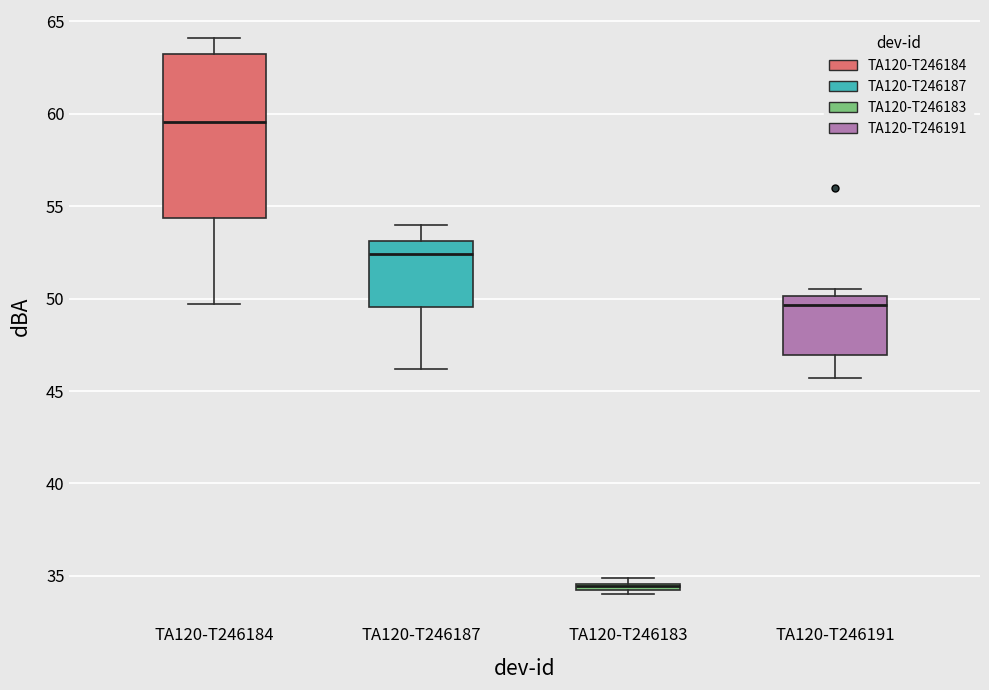

Comparing the boxes themselves (not the whiskers), which one is the tallest?

TA120-T246184